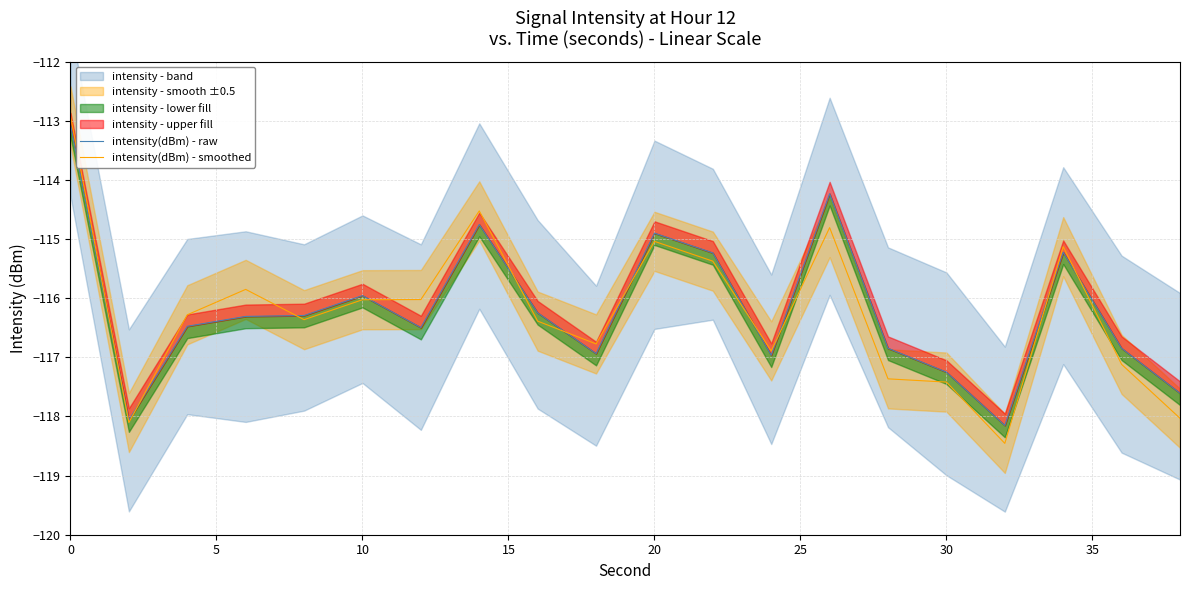

What is the lowest value of the intensity(dBm) - smoothed series?

-118.5